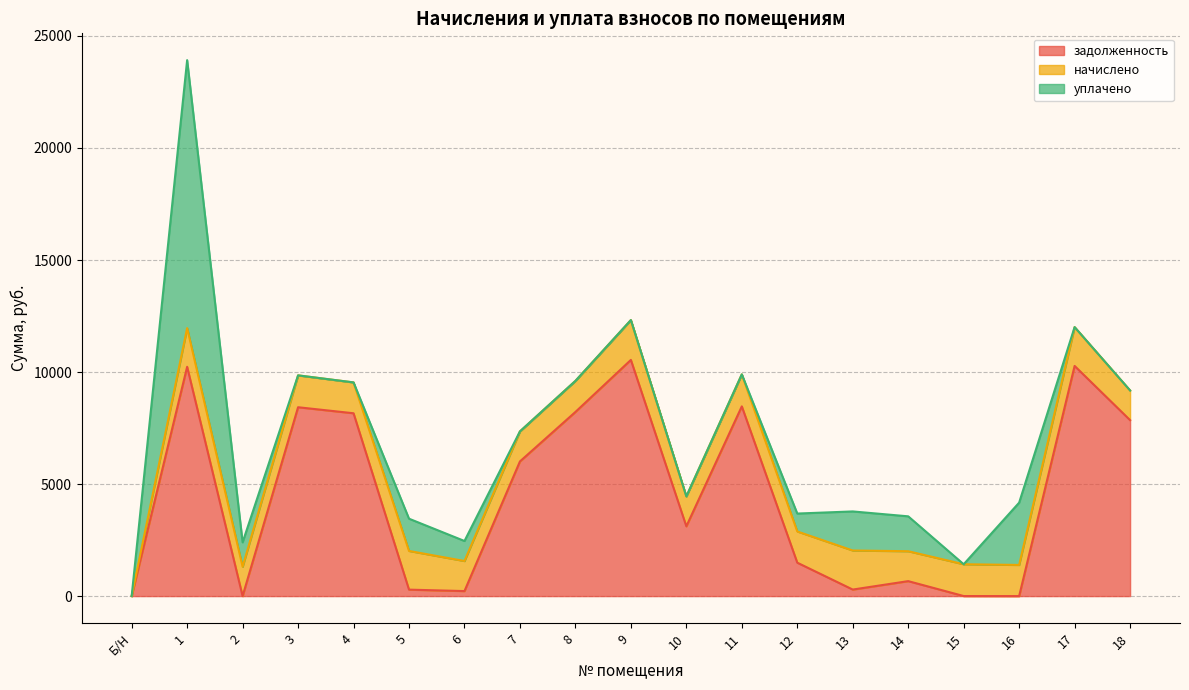

Does the chart have visible grid lines?

Yes